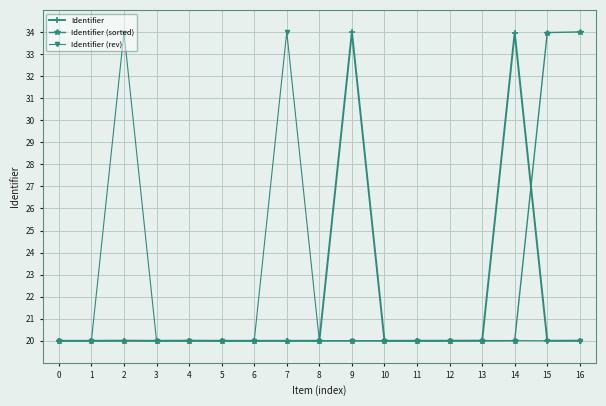

The value of Identifier at 2 is 8.4. True or false?

False